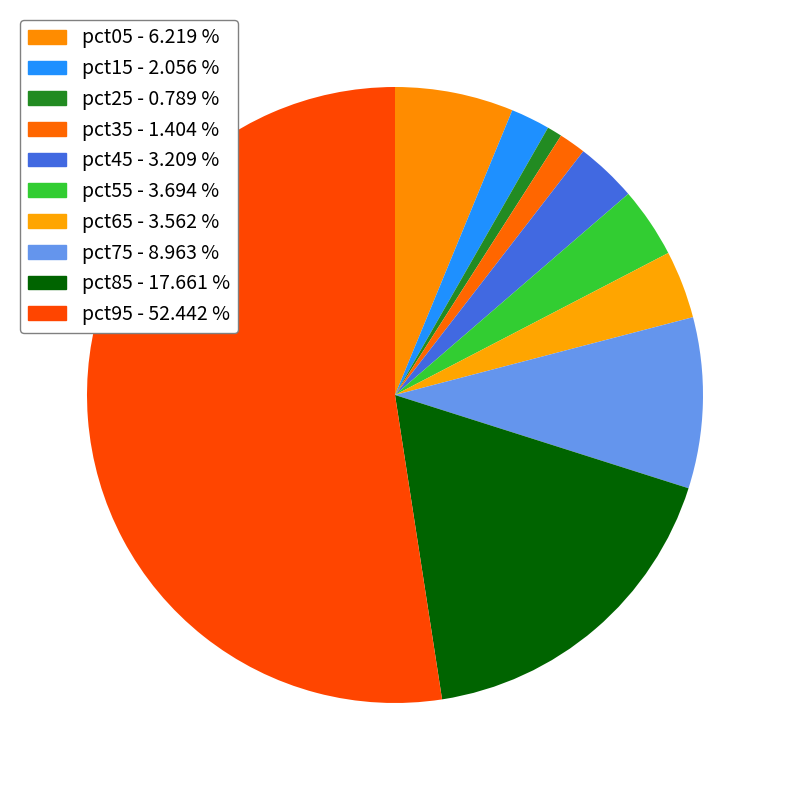

Which has a higher value, pct55 or pct35?

pct55